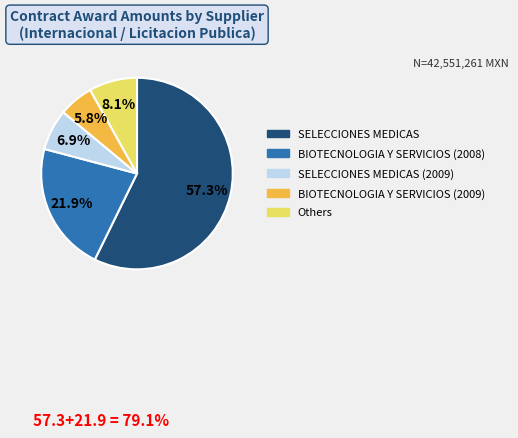

Is there a majority slice in this chart?

Yes